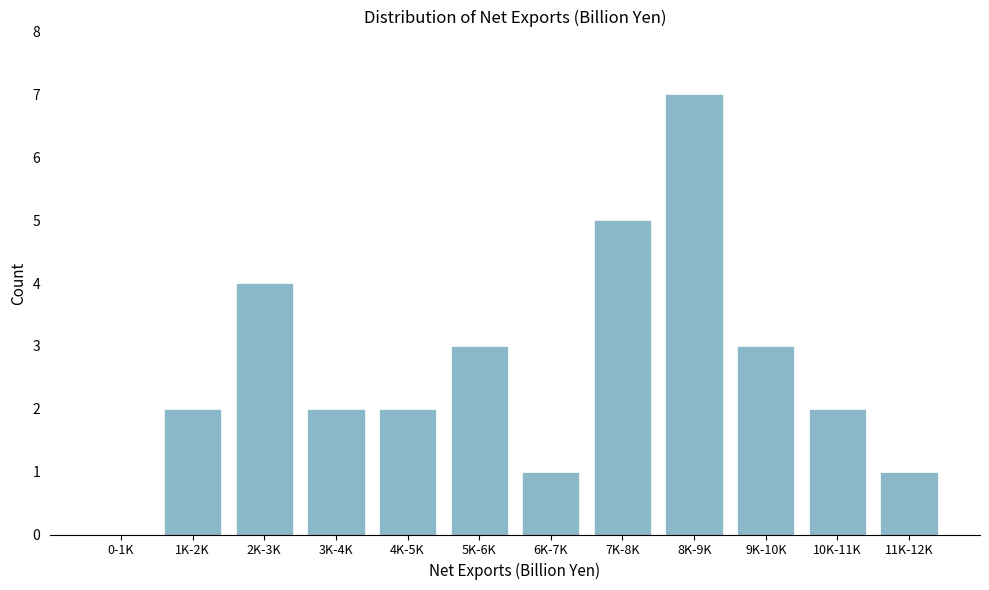

Reading right to left, extract all data points from this chart.

11K-12K=1	10K-11K=2	9K-10K=3	8K-9K=7	7K-8K=5	6K-7K=1	5K-6K=3	4K-5K=2	3K-4K=2	2K-3K=4	1K-2K=2	0-1K=0